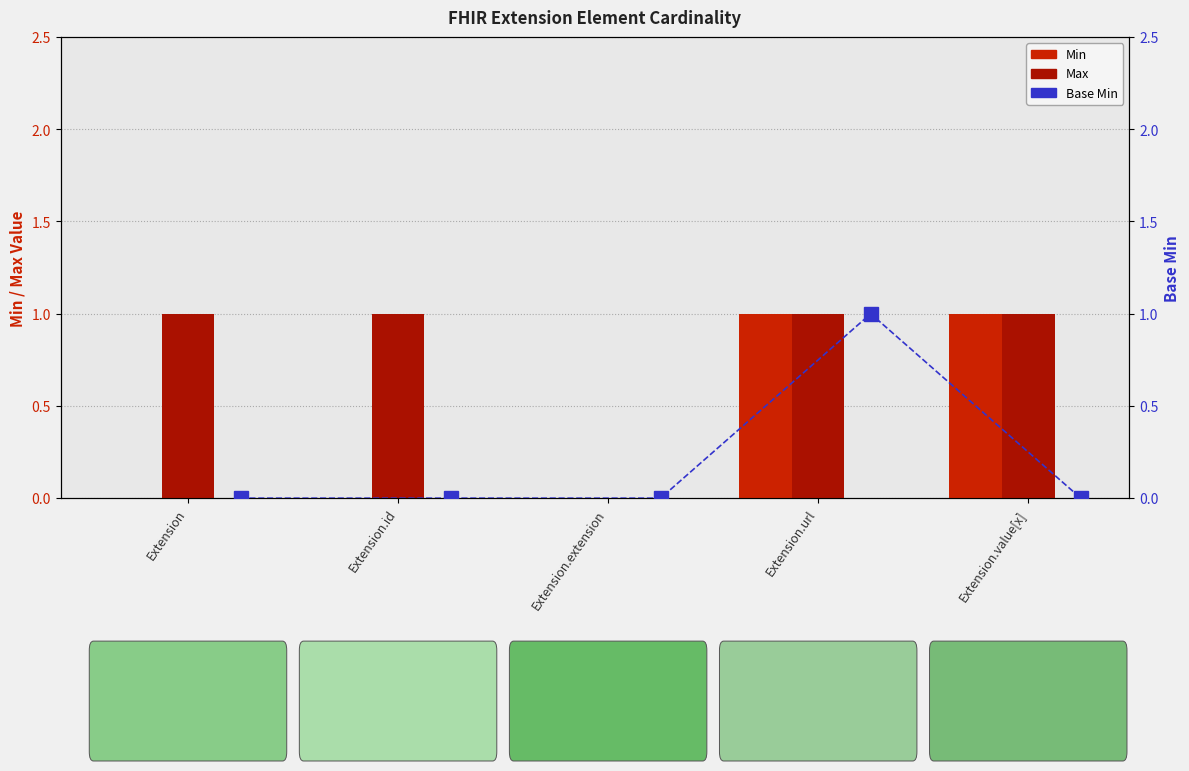

At Extension.id, list the series in order from smallest to largest.

Min, Base Min, Max